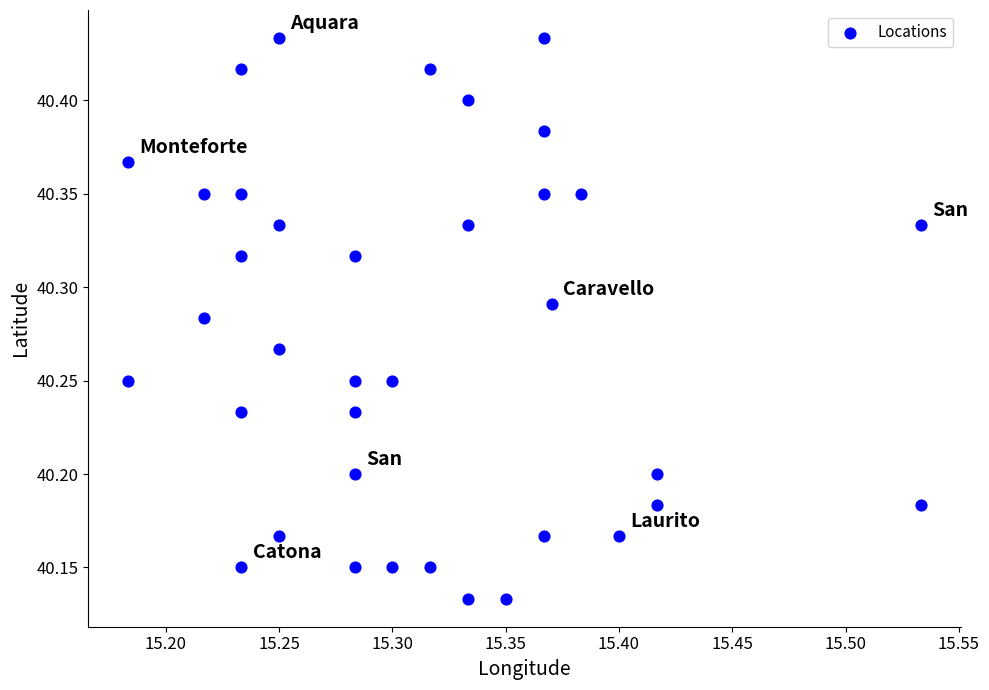

What is the range of X values (max minus min)?

0.4